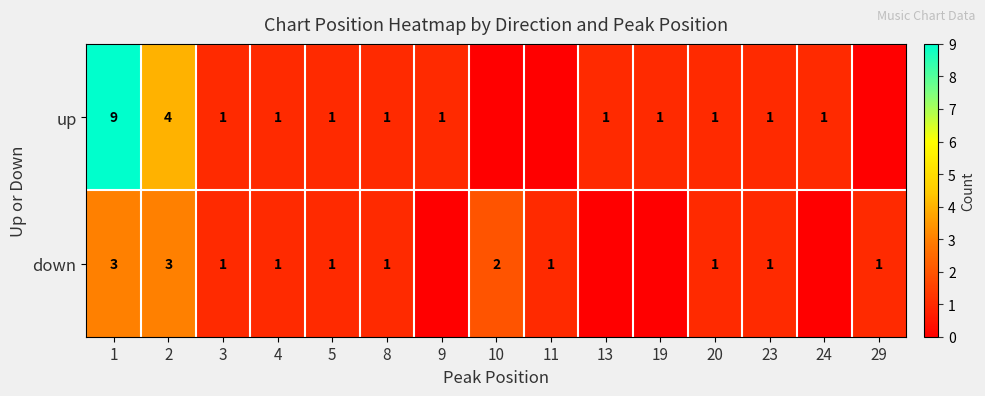

How many data points does each series have?

15